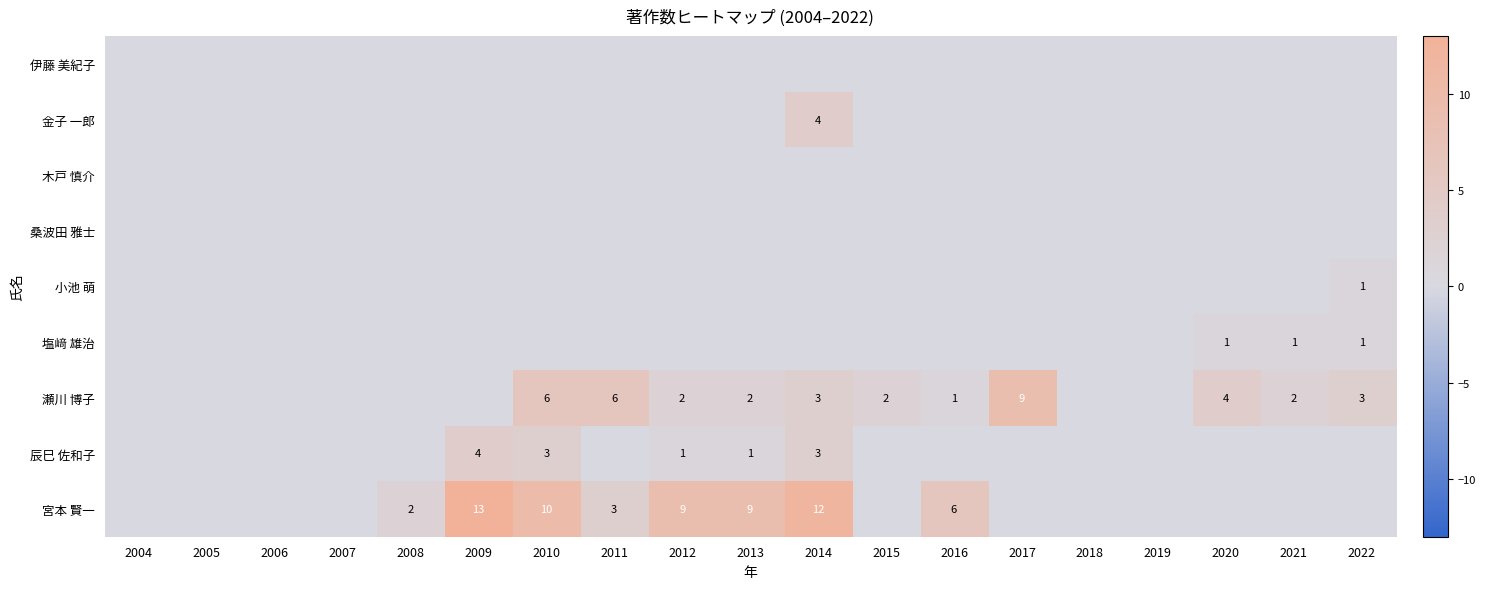

Between 2010 and 2019, which is larger?

2010